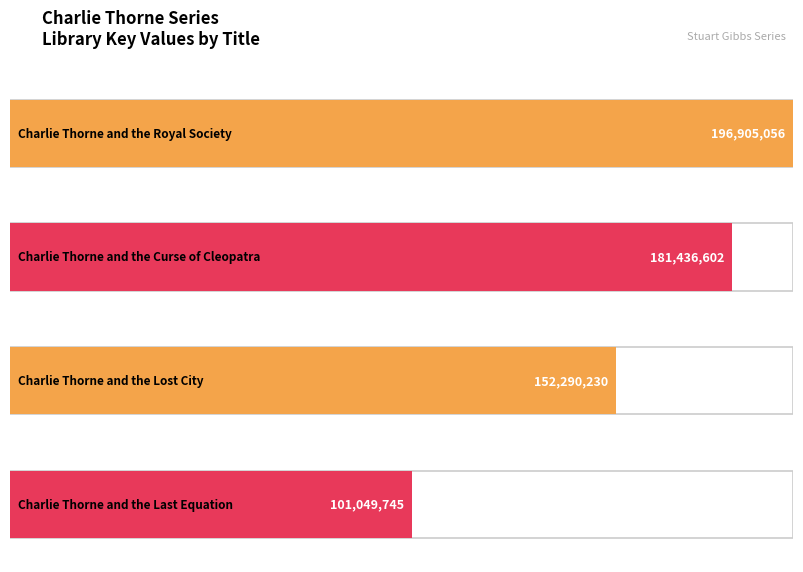

Between Charlie Thorne and the Last Equation and Charlie Thorne and the Curse of Cleopatra, which is larger?

Charlie Thorne and the Curse of Cleopatra